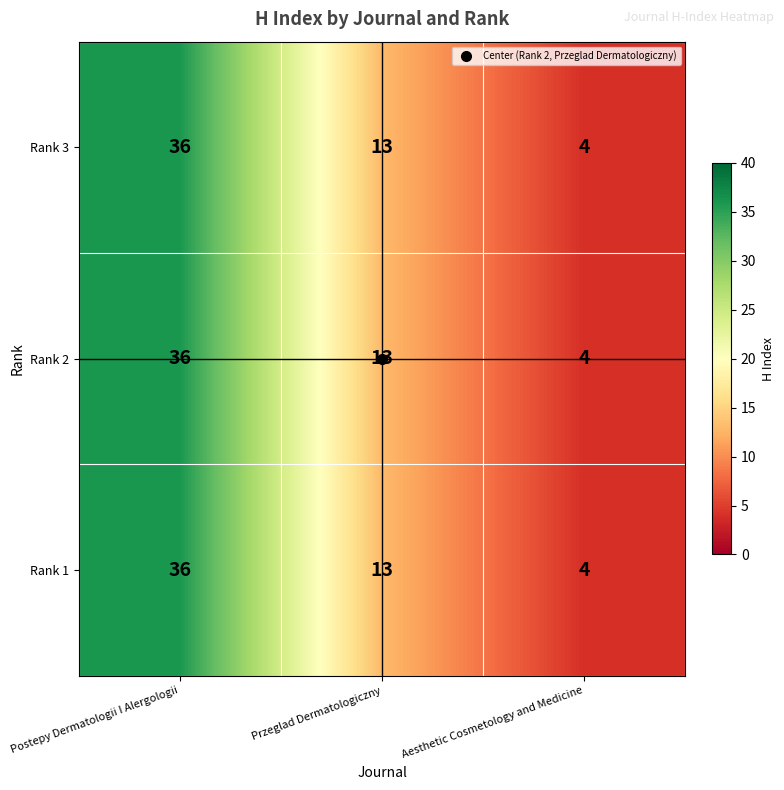

The value of Rank 2 at Aesthetic Cosmetology and Medicine is 7. True or false?

False